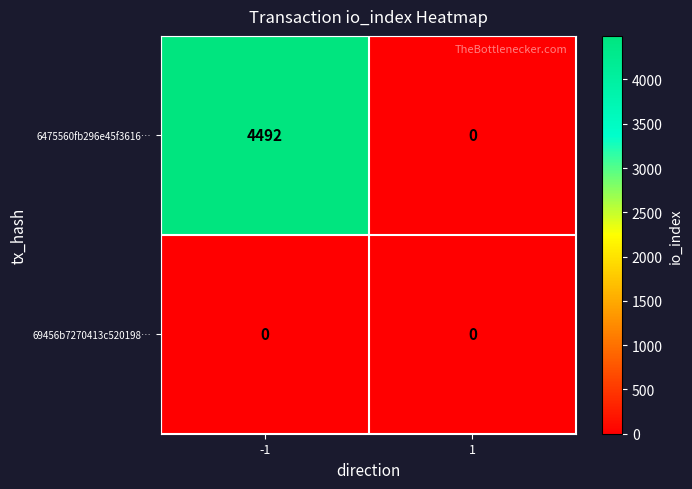

At how many categories does at least one series exceed 779?

1